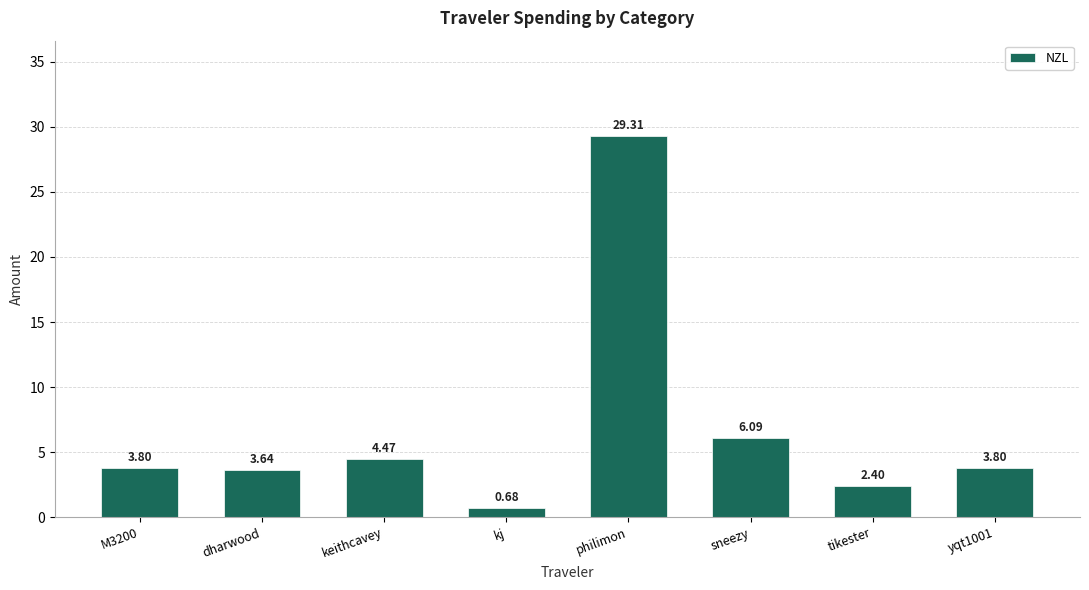

What is the difference between the second highest and second lowest values?

3.7